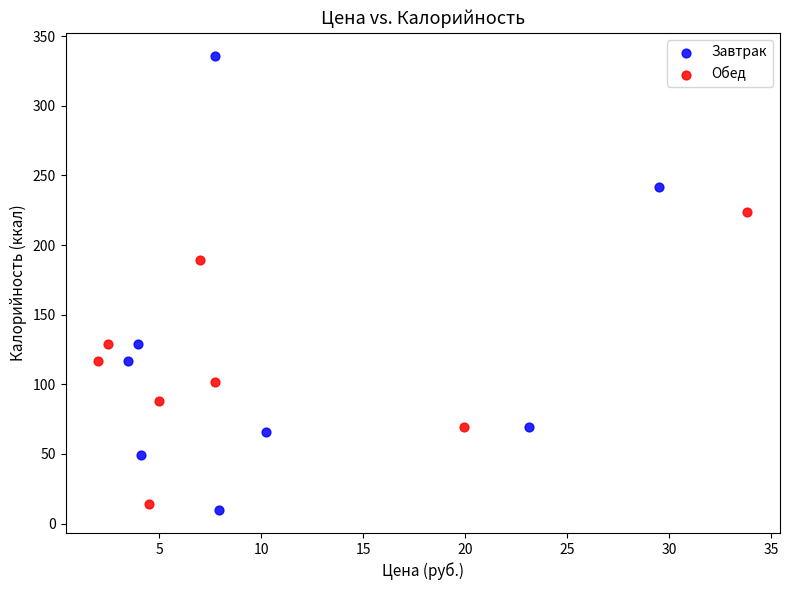

Which series reaches the minimum Y coordinate?

Завтрак